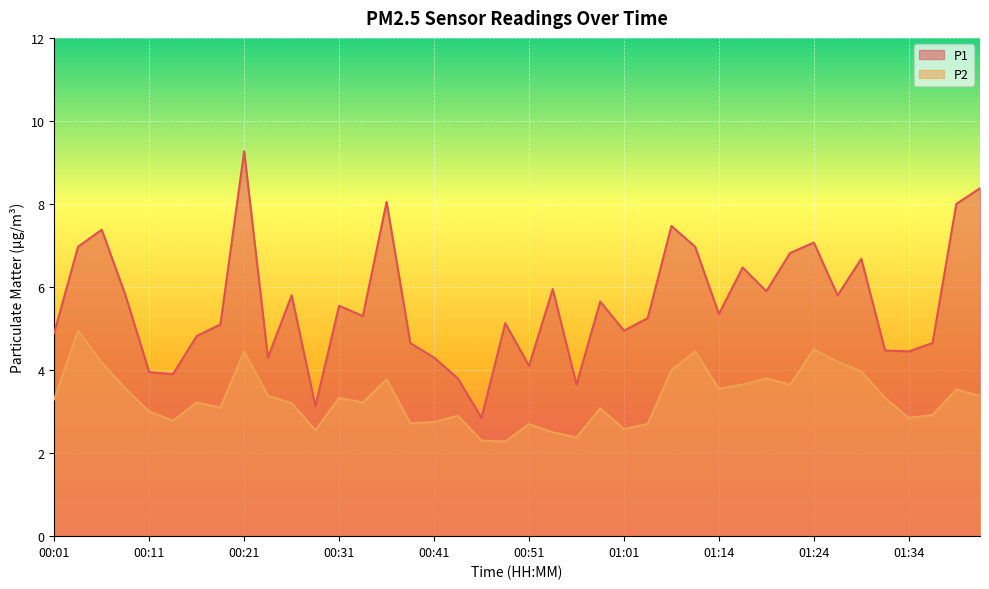

What is the sum of the P1 values at 01:03 and 00:21?

14.5